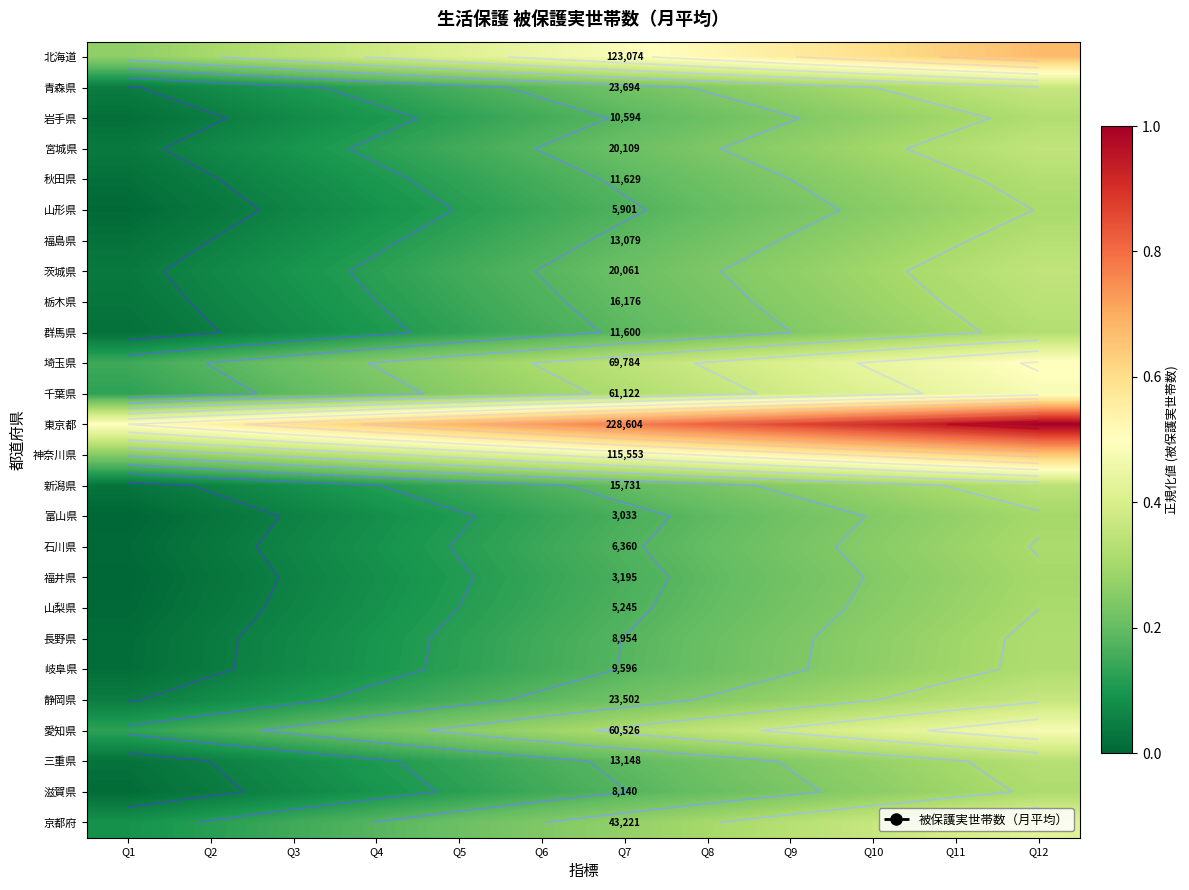

At how many categories does at least one series exceed 0?

12